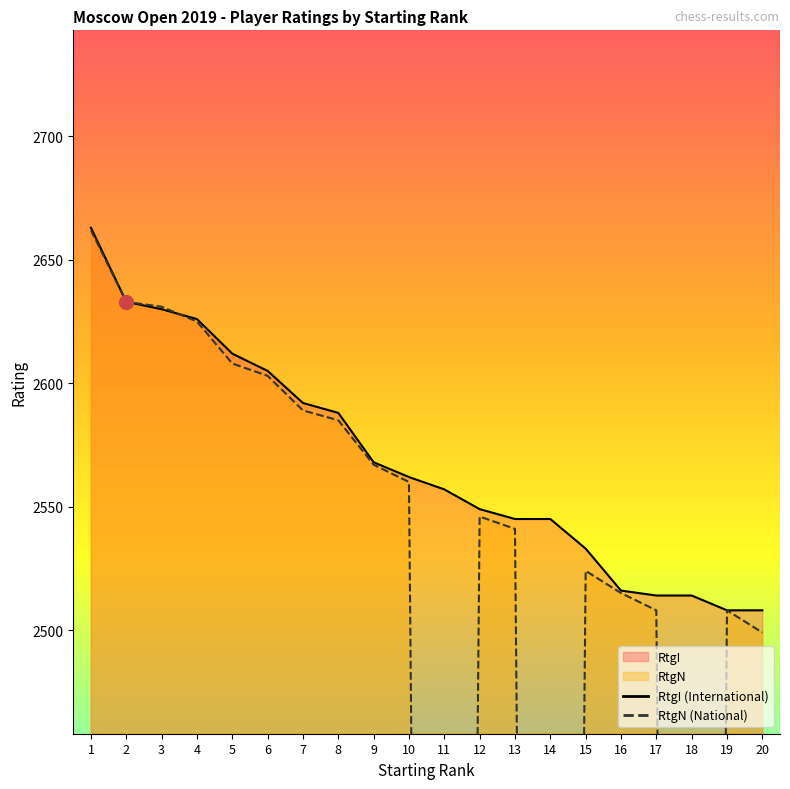

How many series are shown in this chart?

2